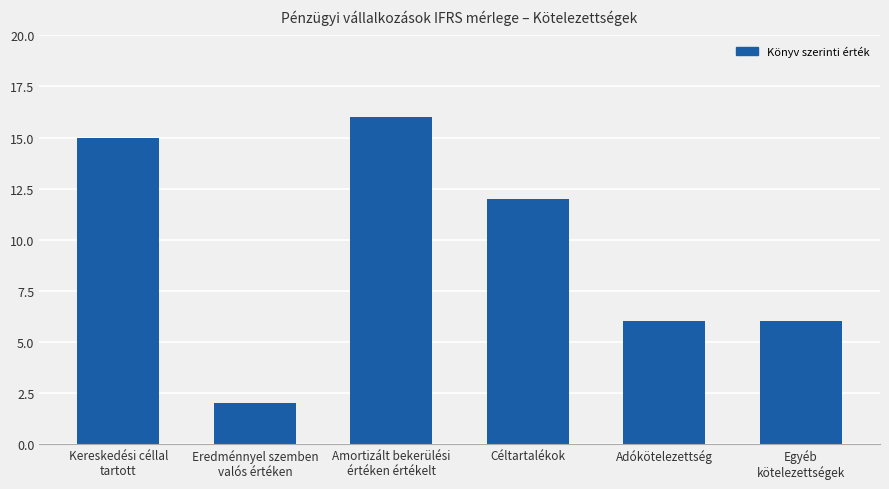

What is the label of the 5th bar from the left?

Adókötelezettség